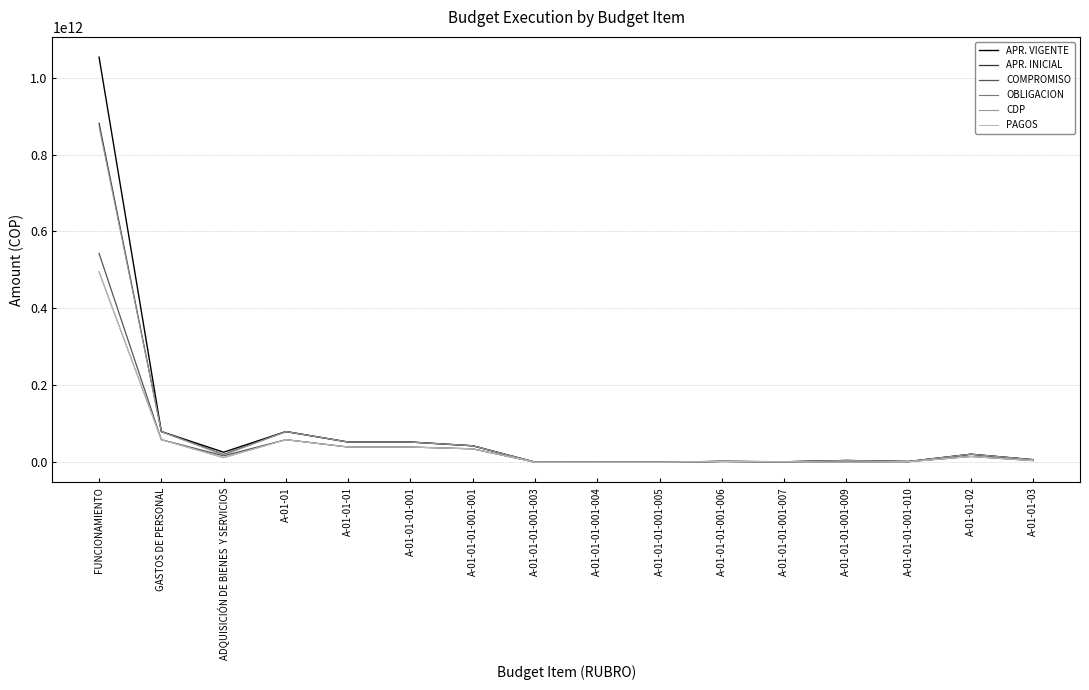

Is the value of APR. VIGENTE at A-01-01-01-001 greater than the value of COMPROMISO at A-01-01-01-001-010?

Yes